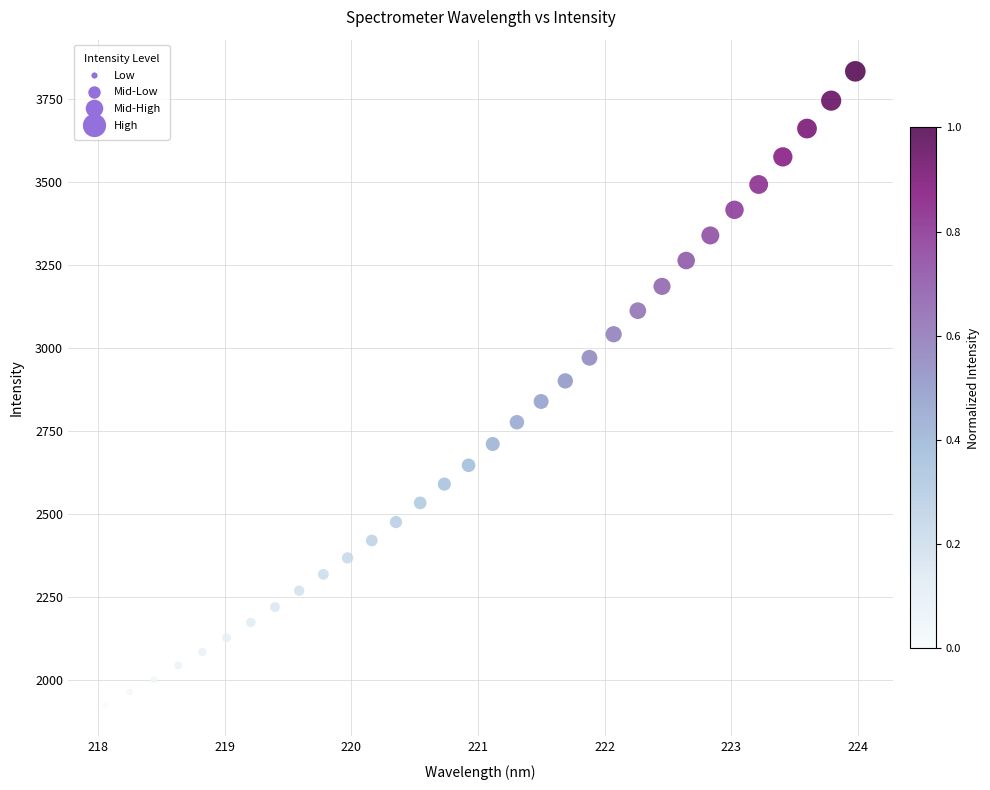

What is the range of X values (max minus min)?

5.9